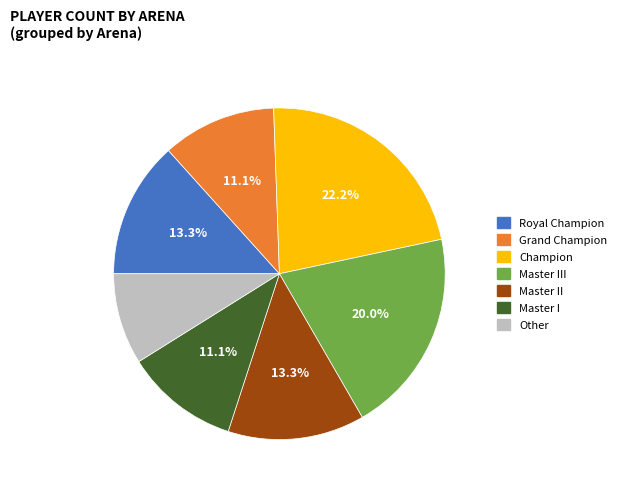

Combined, do Royal Champion and Champion account for over 50%?

No